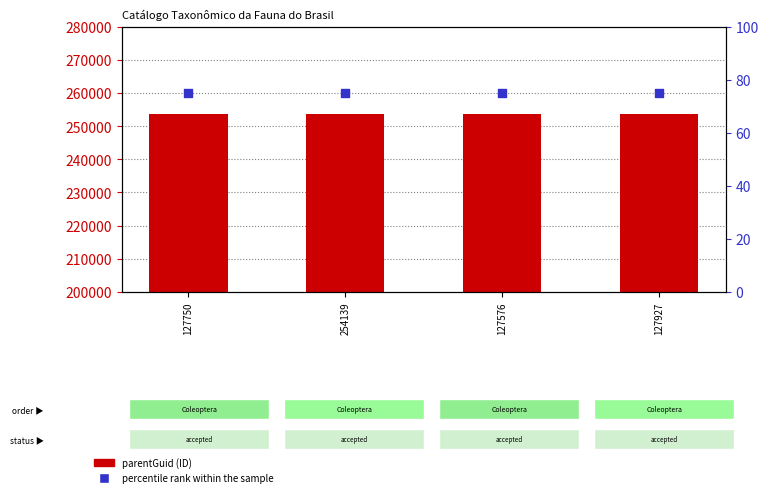

Which series reaches the minimum Y coordinate?

percentile rank within the sample